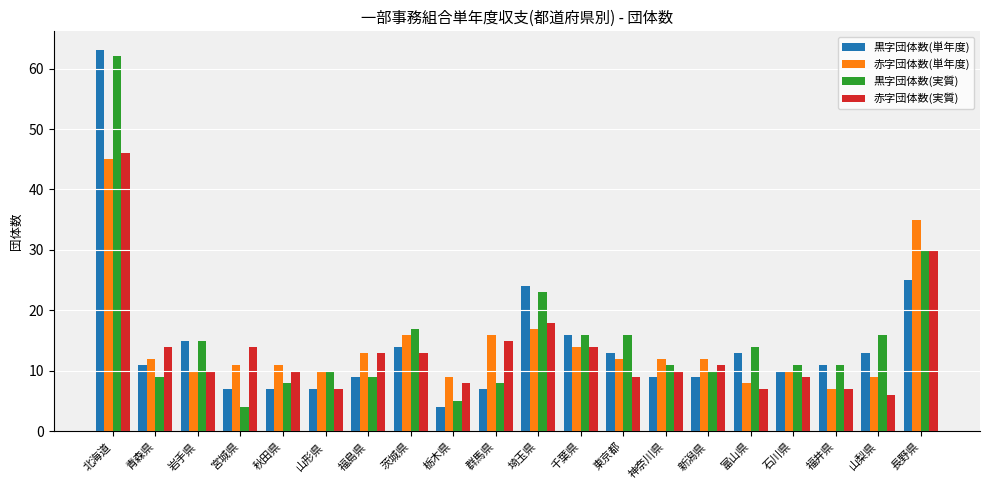

What are all the series names shown in the legend?

黒字団体数(単年度), 赤字団体数(単年度), 黒字団体数(実質), 赤字団体数(実質)